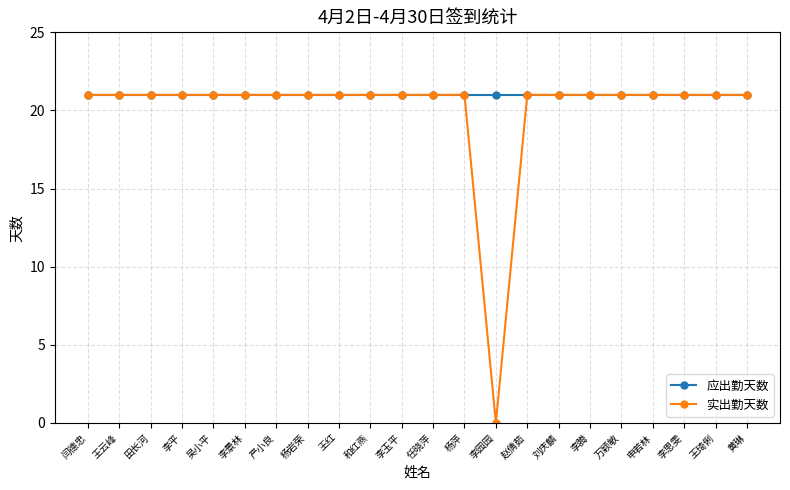

What is the label of the 3rd point from the right?

李思雯